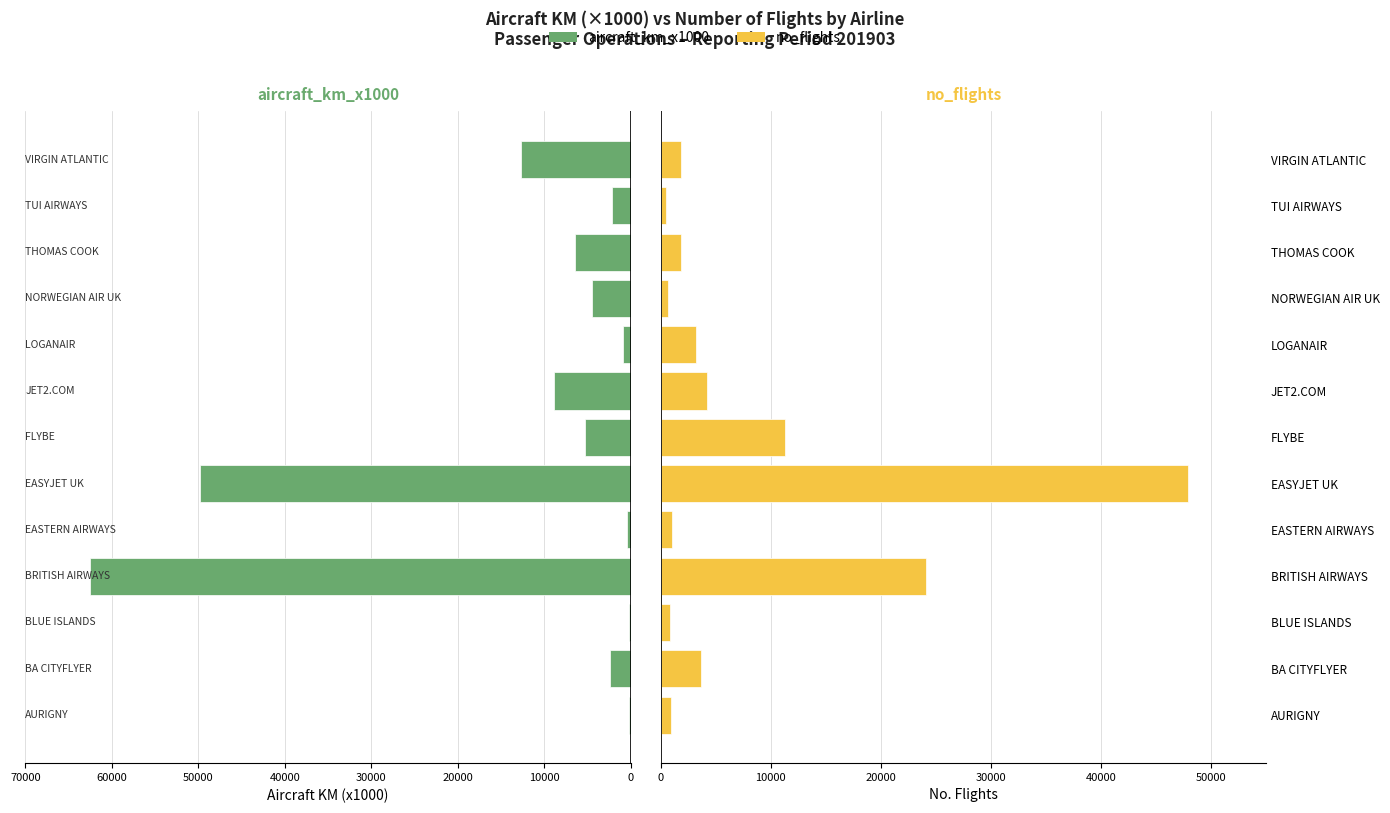

What is the difference between the maximum and second lowest values in the aircraft_km_x1000 series?

62350